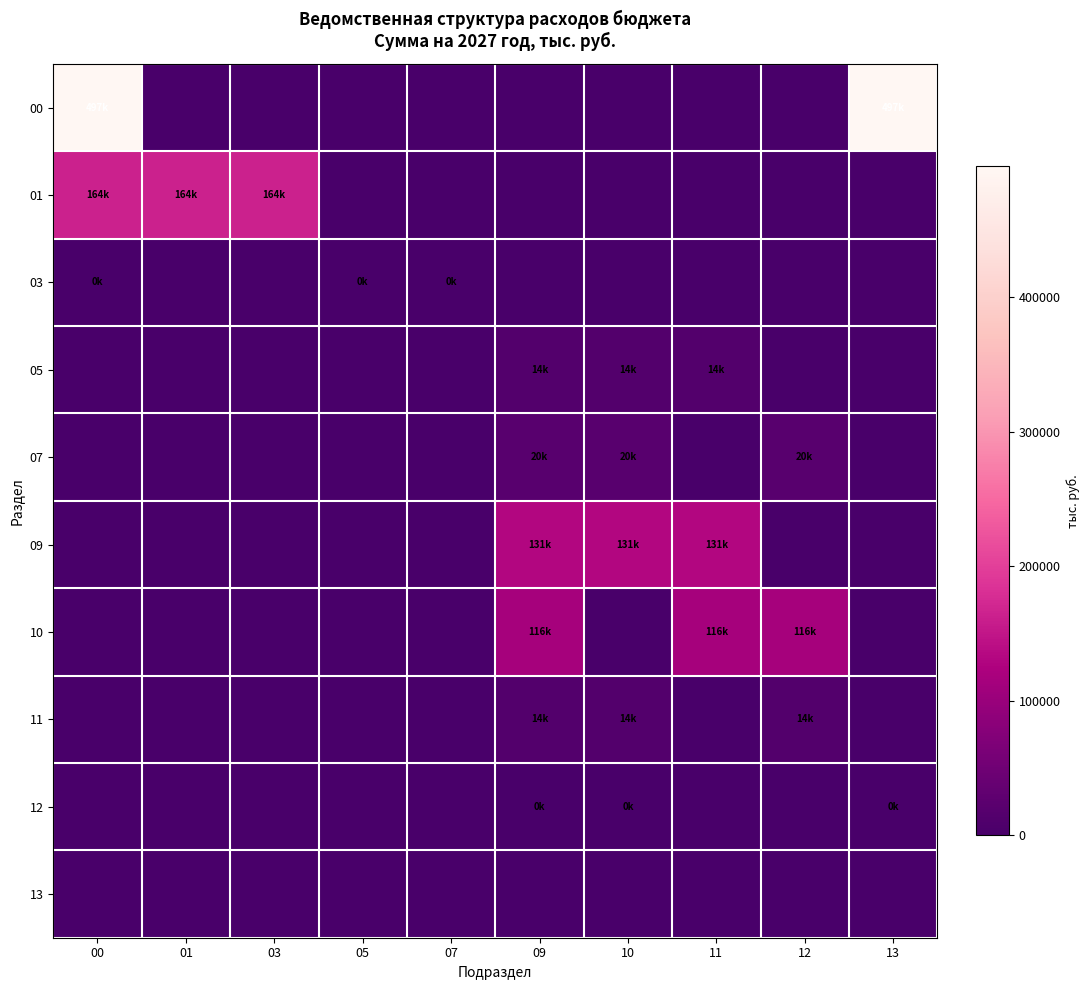

Which series has the largest total across all categories?

00